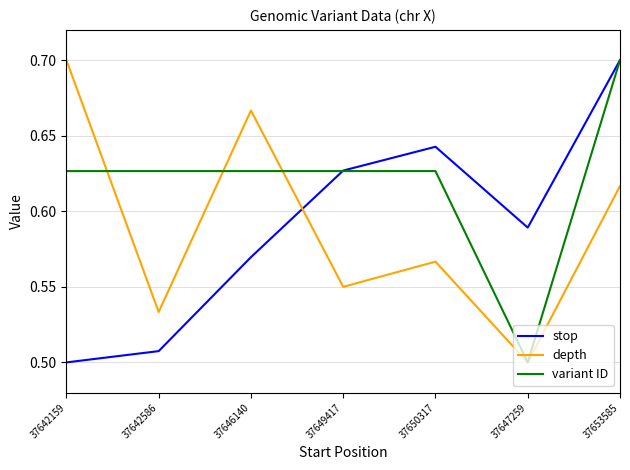

Count the number of data series in this chart.

3